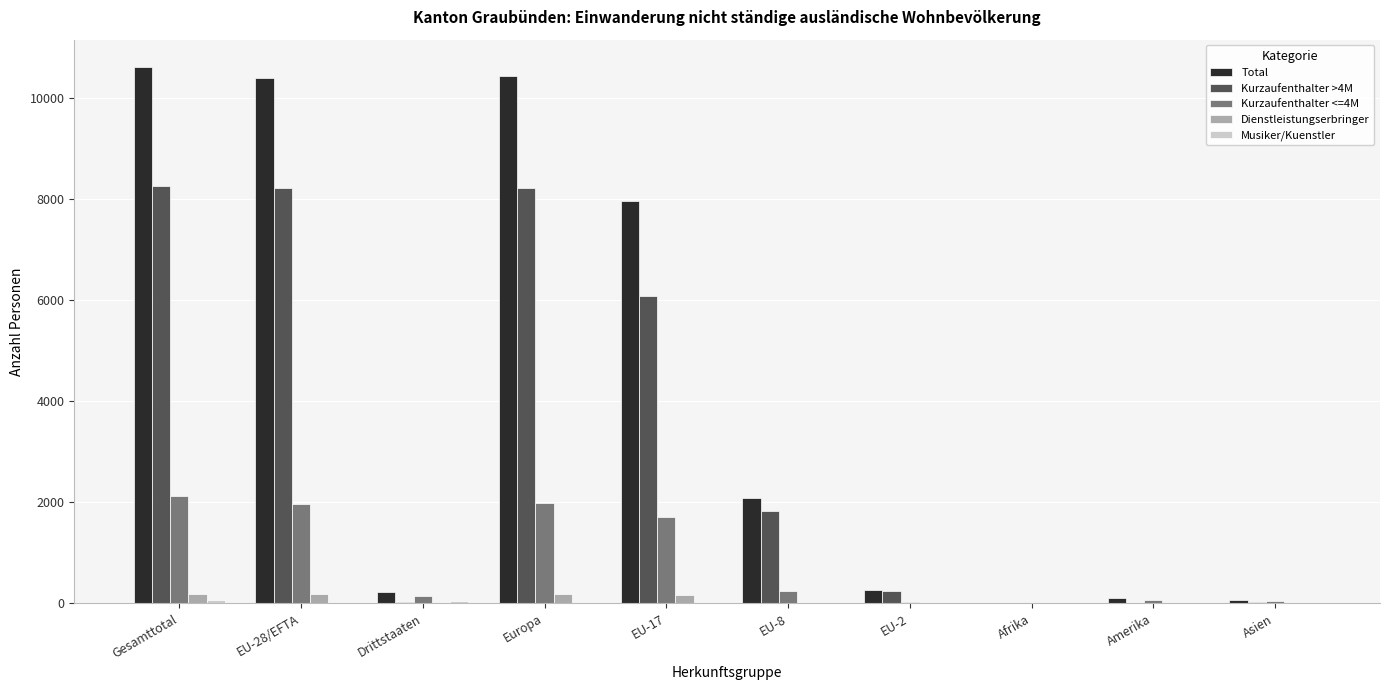

What is the maximum value shown in the chart?

10613